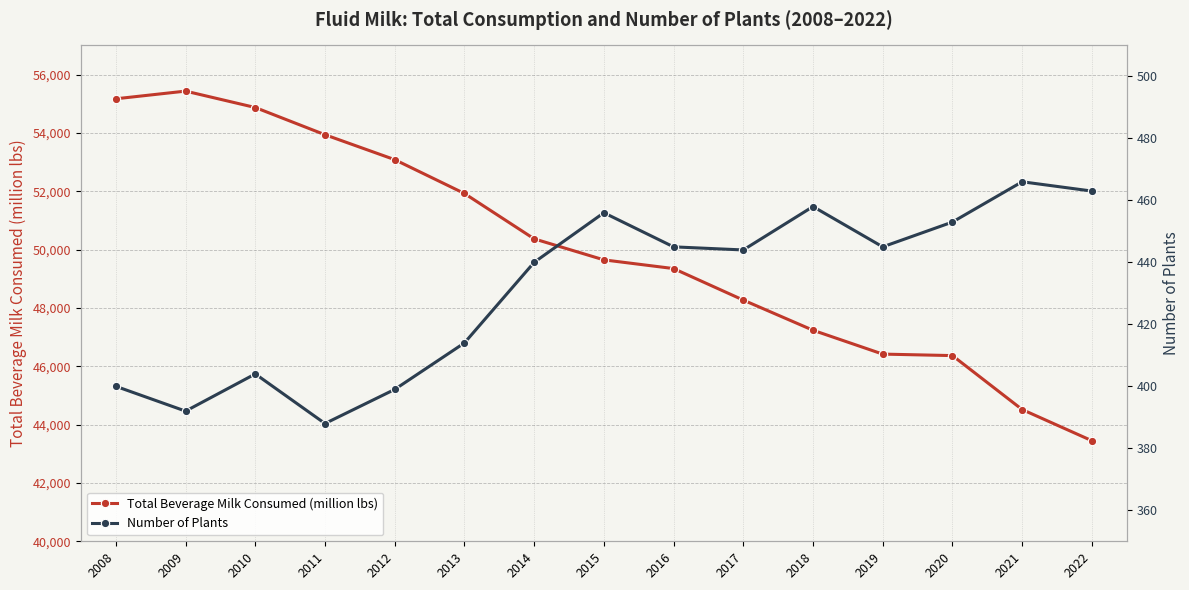

What is the total value across all series at 2020?

46818.9